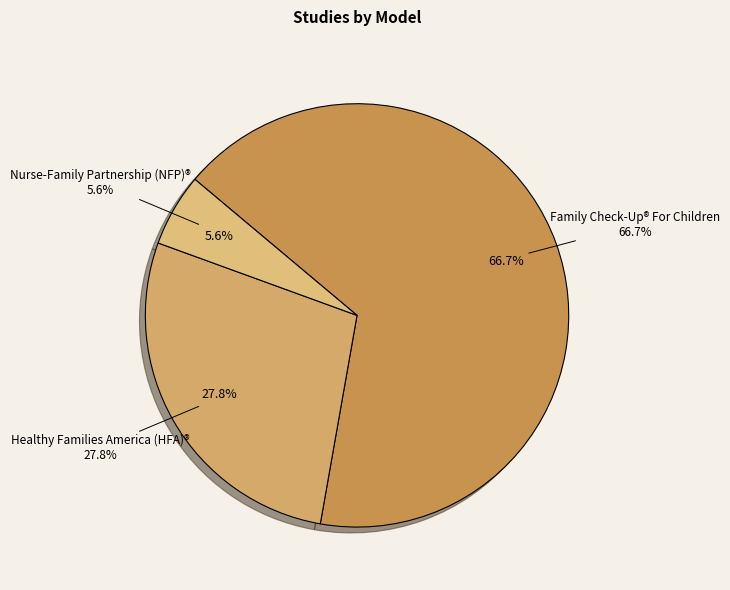

What percentage is the 3 slice, to the nearest percent?

6%